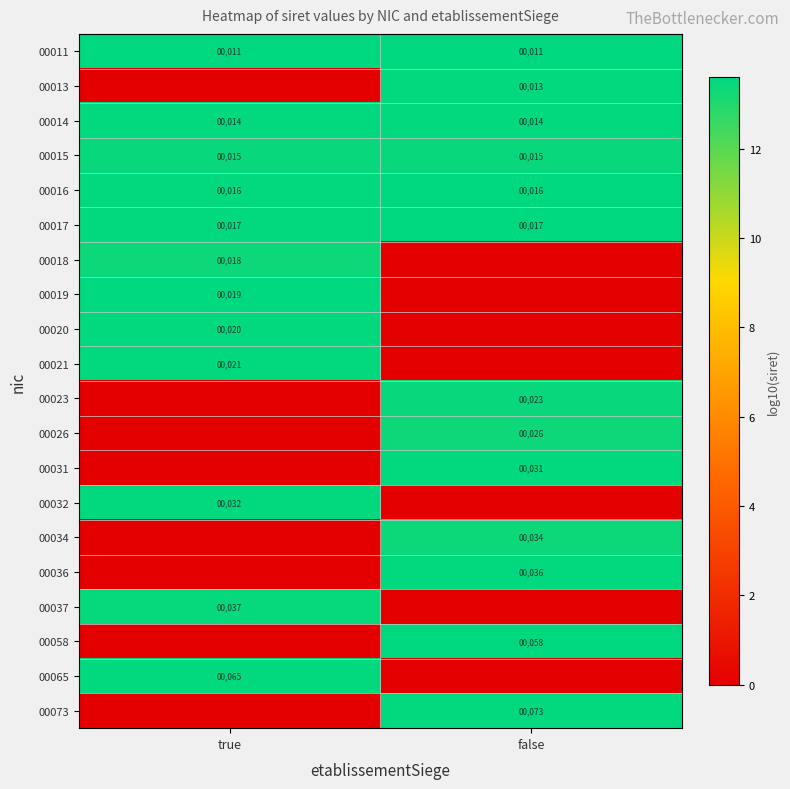

At which category does the chart reach its minimum across all series?

true